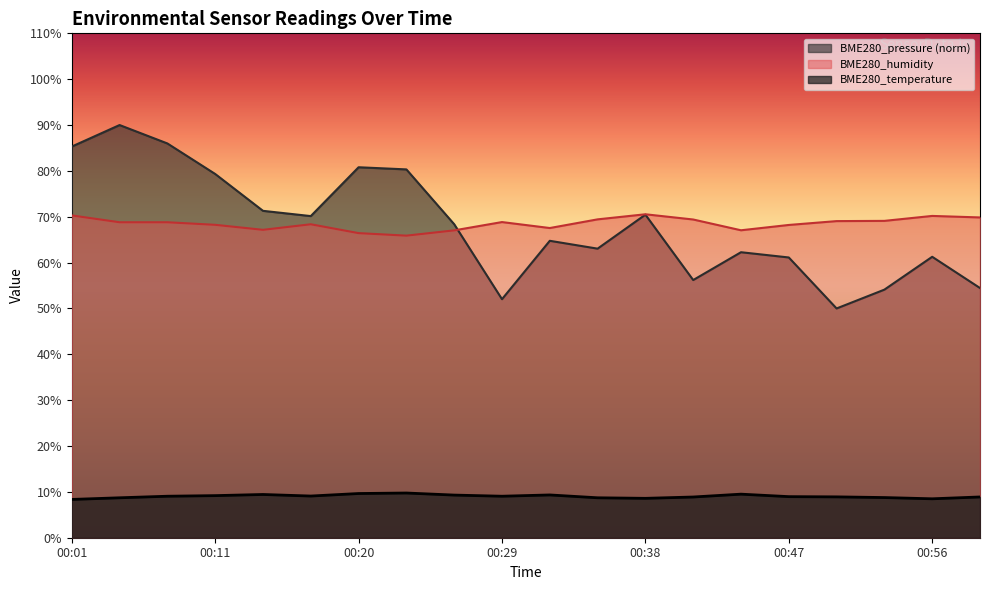

Which series has the largest total across all categories?

BME280_humidity